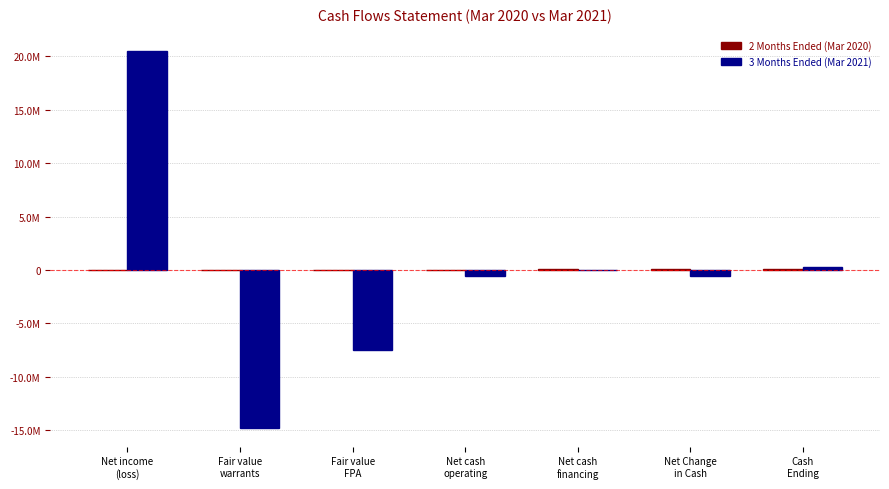

True or false: 2 Months Ended (Mar 2020) has a value of 0 at Fair value
warrants.

True